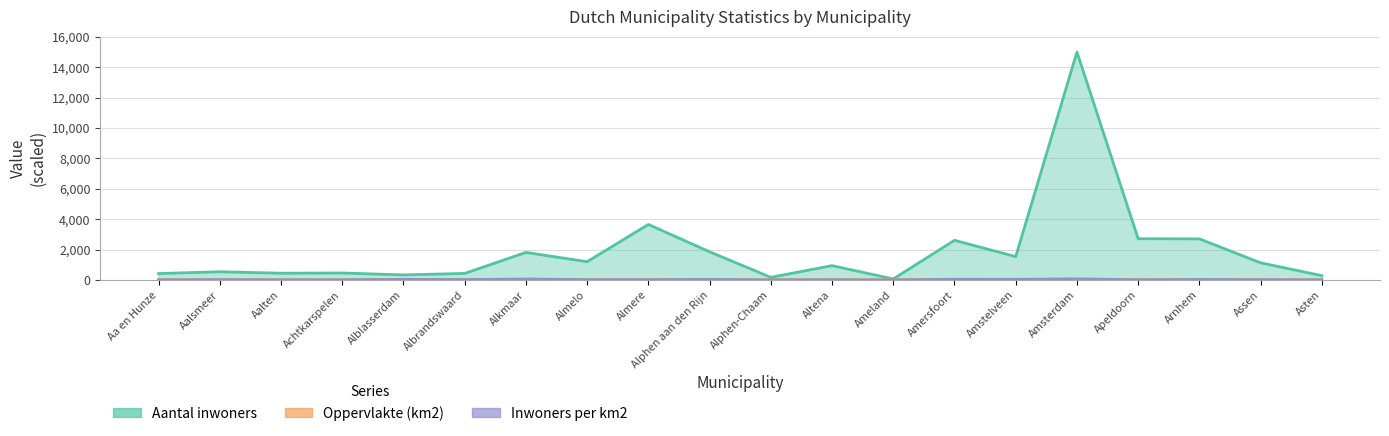

Reading left to right, what are all the values shown in this chart?

Aantal inwoners: 416.3	536.0	439.8	454.6	327.2	425.7	1808.8	1197.0	3648.1	1851.7	168.4	938.6	61.8	2606.9	1530.3	15000.0	2709.3	2700.0	1122.6	278.7
Oppervlakte (km2): 4.5	0.5	1.6	1.7	0.2	0.4	0.5	1.1	4.0	0.9	1.5	3.2	4.3	1.0	0.7	3.5	5.5	1.6	1.3	1.1
Inwoners per km2: 1.5	15.8	4.5	4.4	32.7	17.7	57.9	17.2	14.7	32.1	1.8	4.6	0.2	40.8	36.1	68.5	7.9	26.6	13.4	3.9